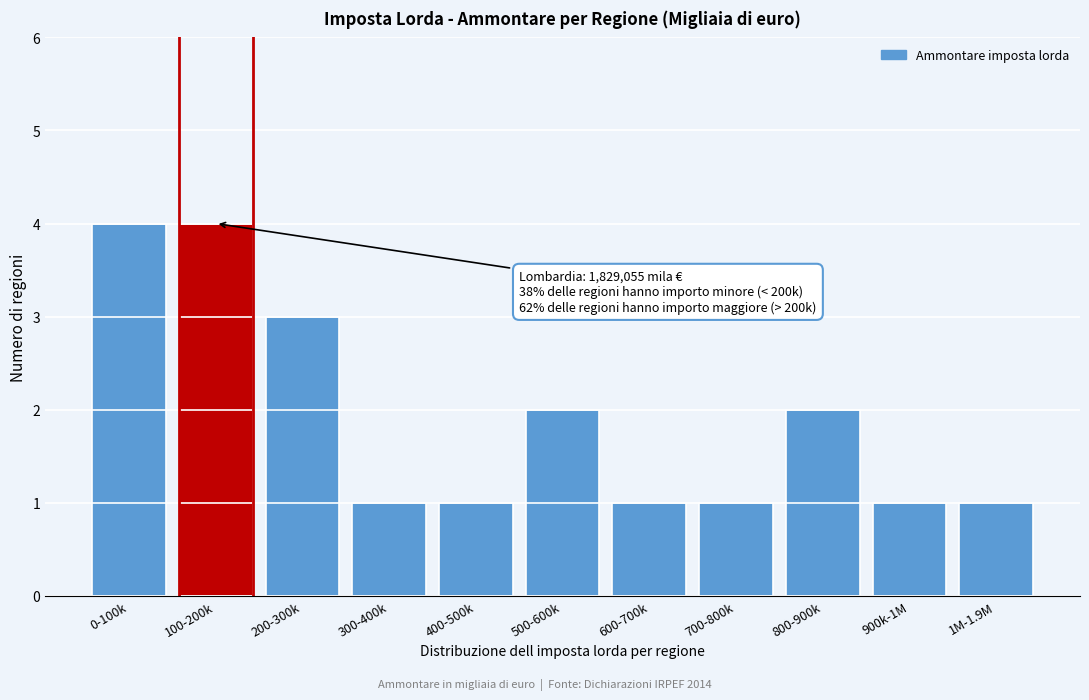

Reading right to left, transcribe all the data shown in this chart.

1	1	2	1	1	2	1	1	3	4	4